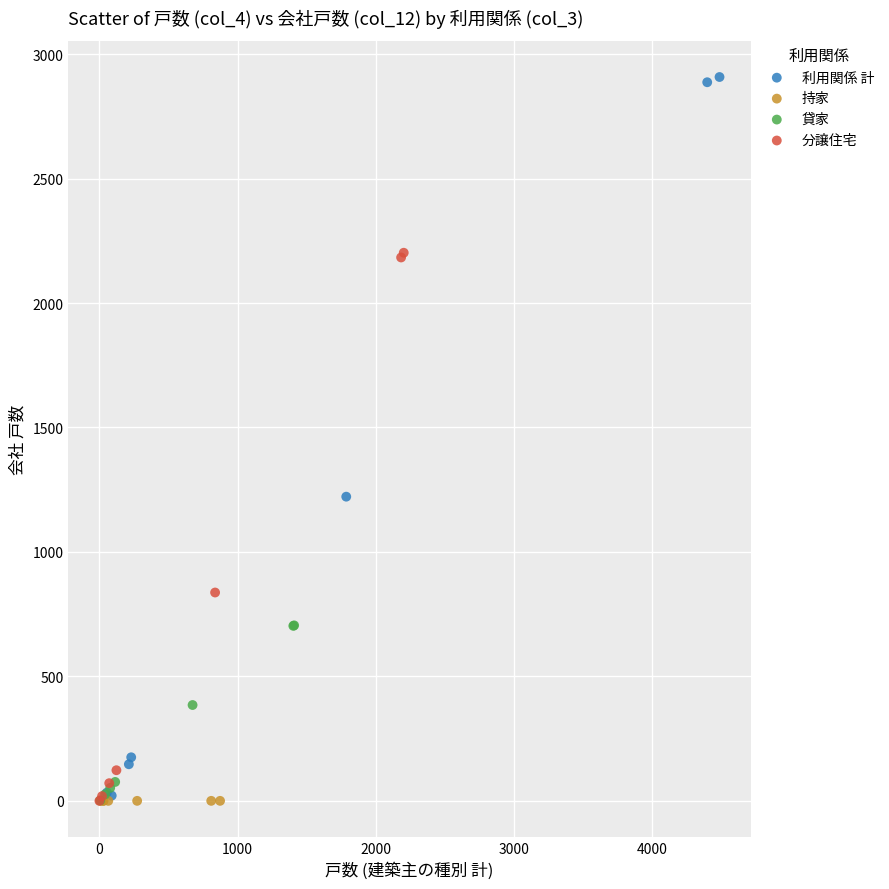

Which series contains the highest Y value?

利用関係 計